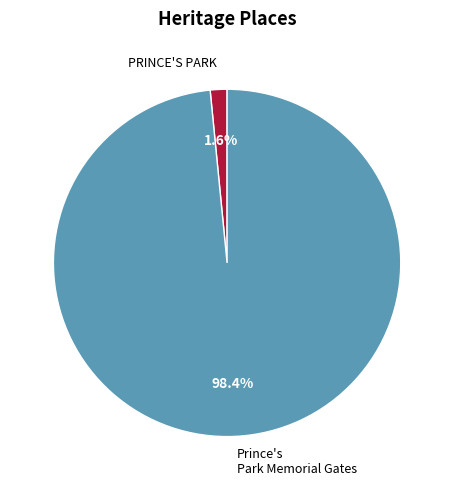

Count the number of slices in the pie.

2